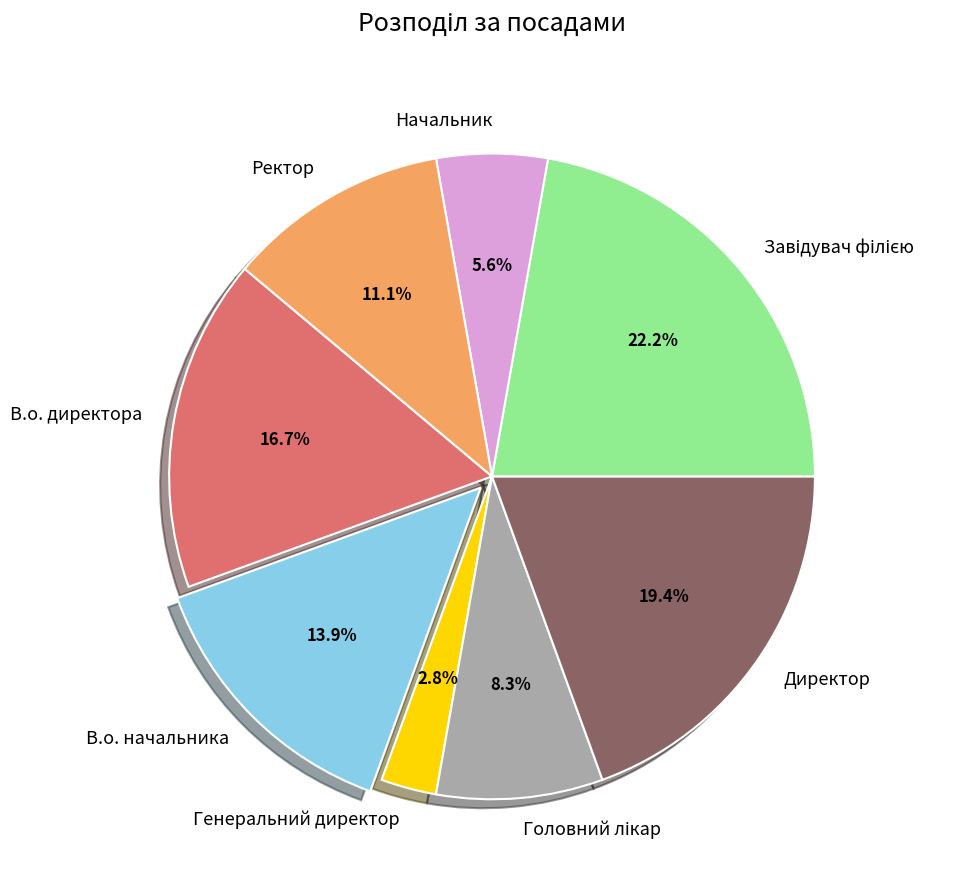

To the nearest percent, what percentage of the pie is Директор?

19%